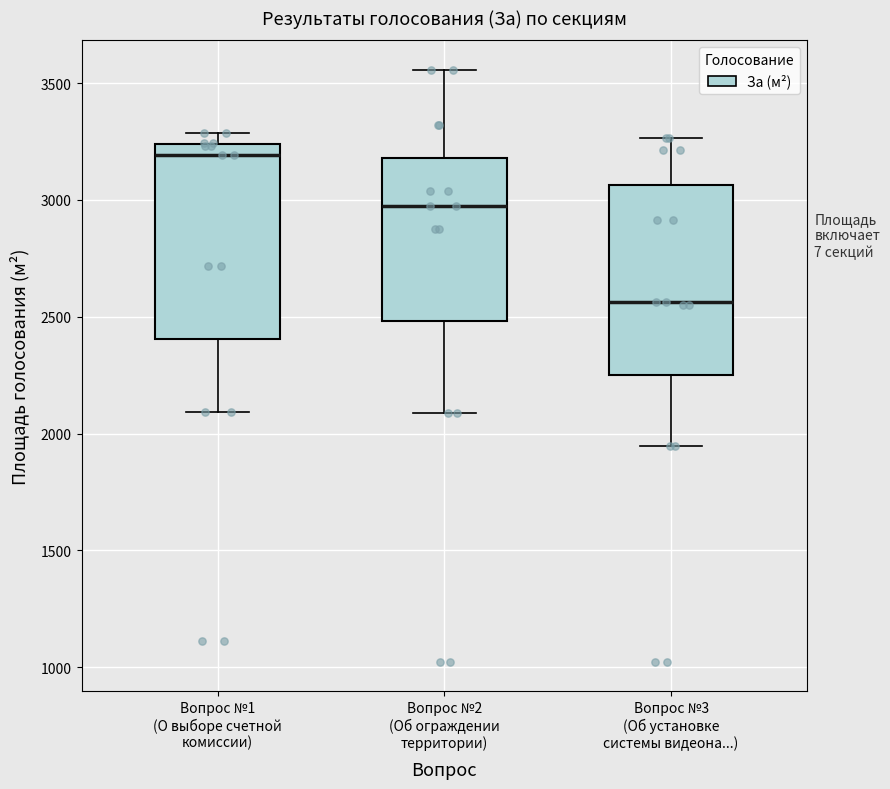

Which box has the lowest median line?

Вопрос №3 (Об установке системы видеона...)